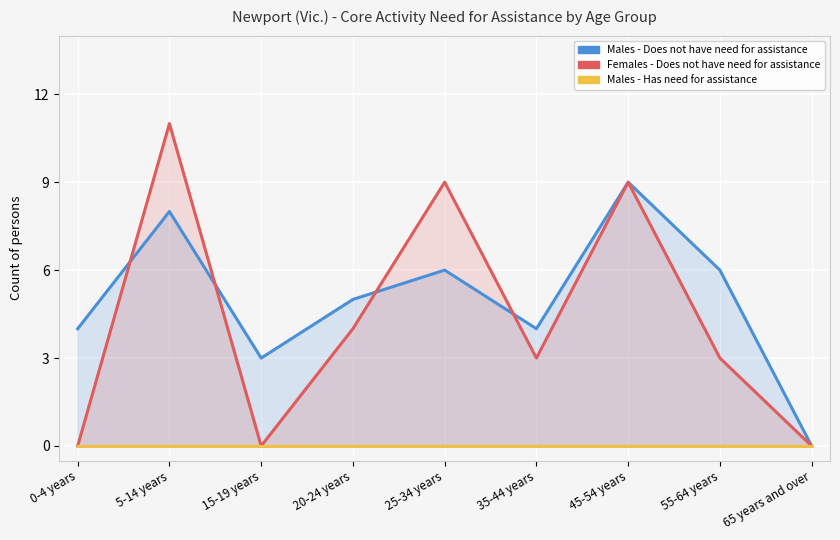

Reading left to right, what are all the values shown in this chart?

Males - Does not have need for assistance: 4	8	3	5	6	4	9	6	0
Females - Does not have need for assistance: 0	11	0	4	9	3	9	3	0
Males - Has need for assistance: 0	0	0	0	0	0	0	0	0